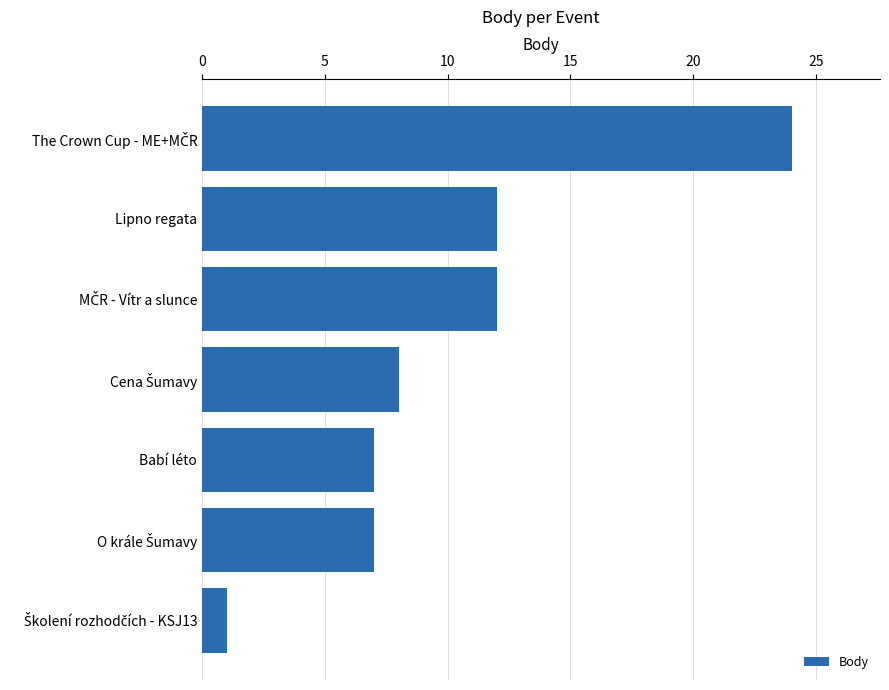

What is the average value?

10